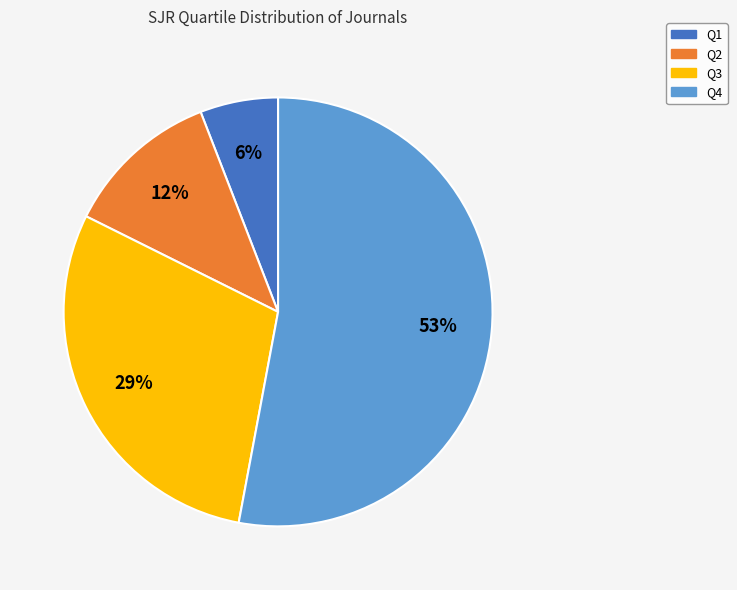

Rank the categories by value from lowest to highest.

Q1, Q2, Q3, Q4